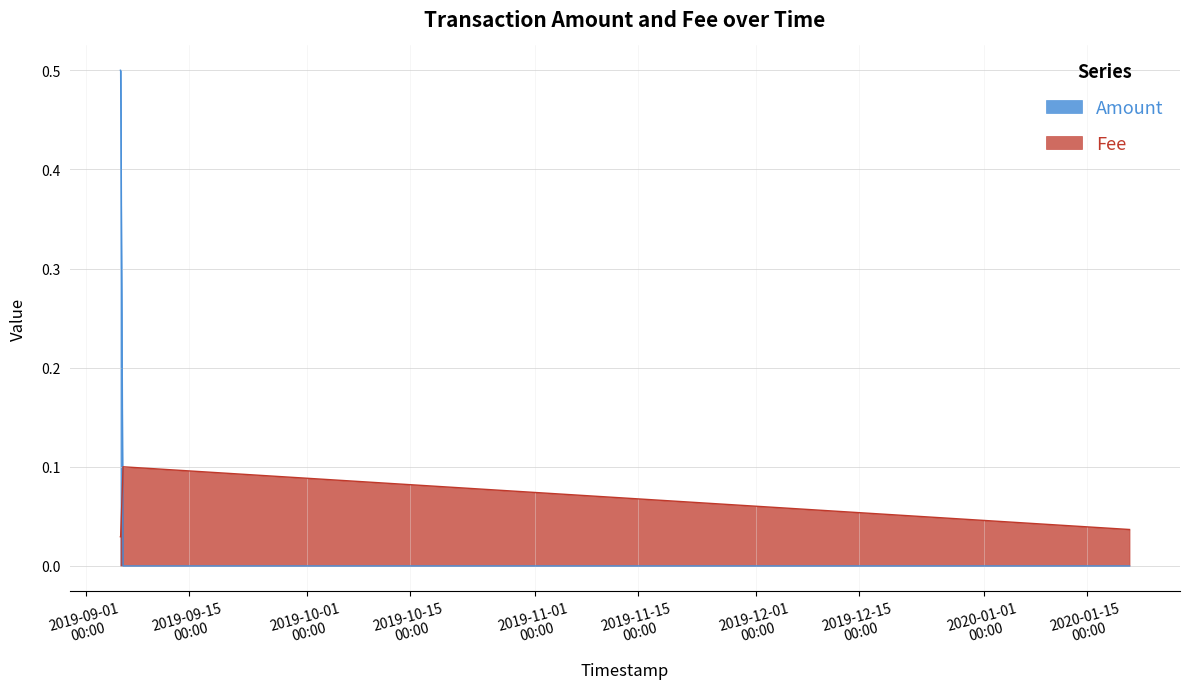

True or false: Amount has more than 1 points higher than both neighbors.

False